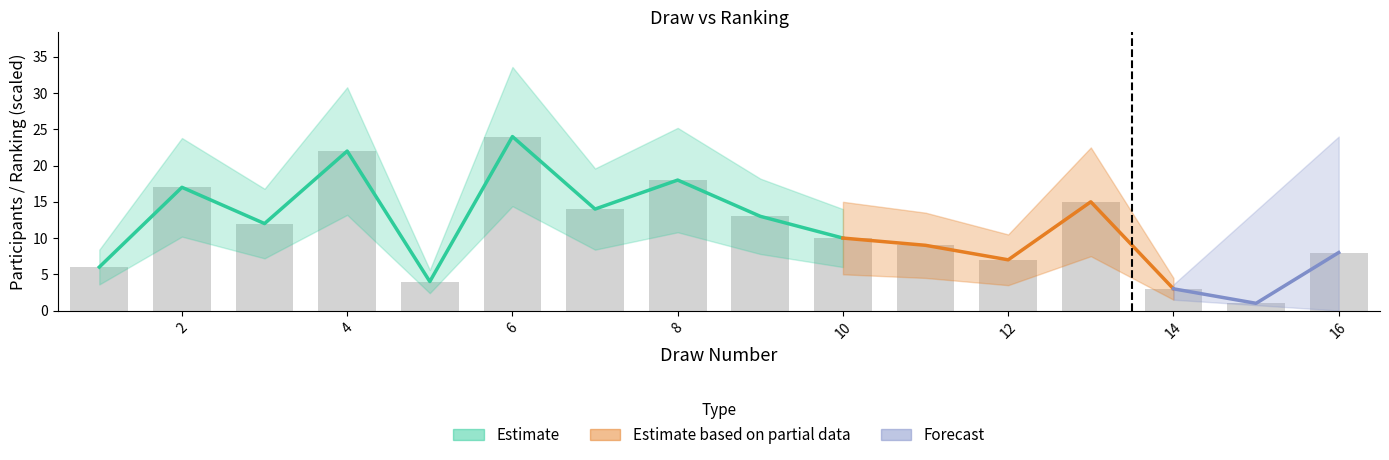

How many bars are there in total?

16